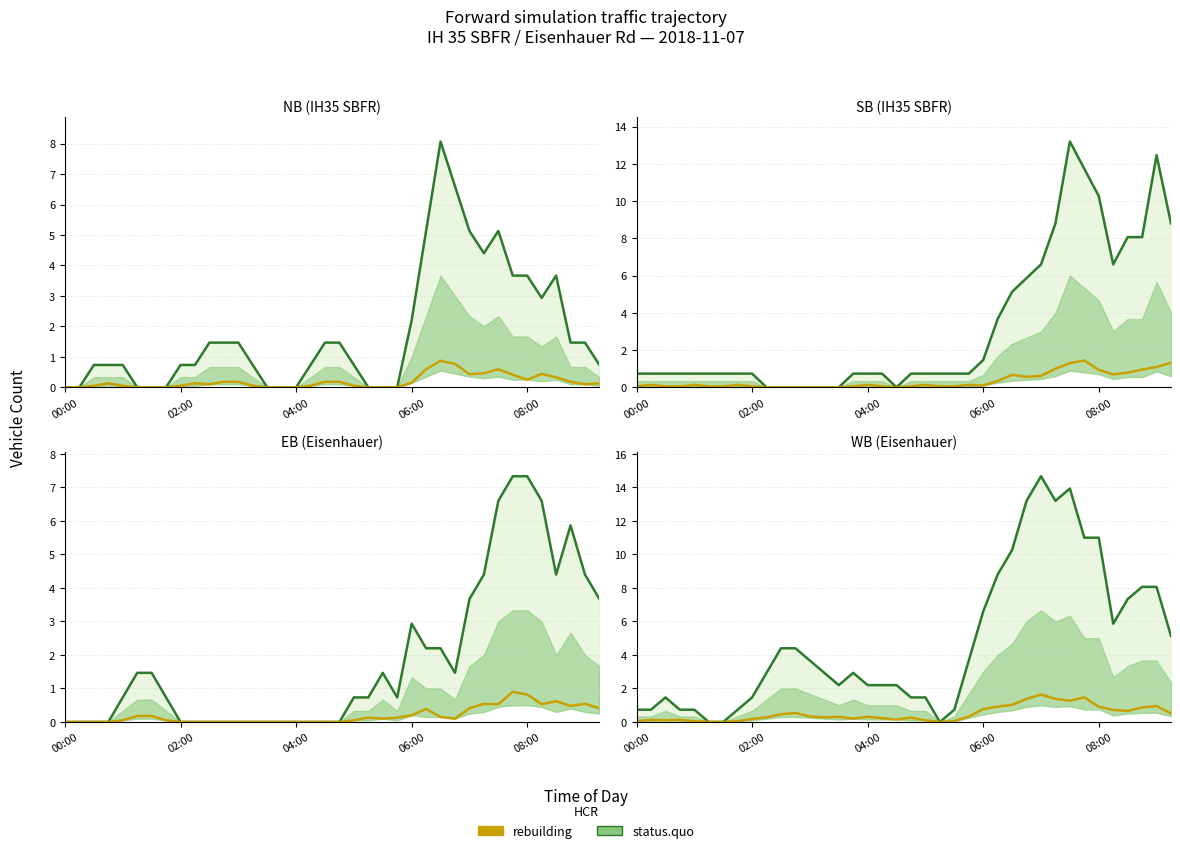

True or false: rebuilding and status.quo cross at least once.

False